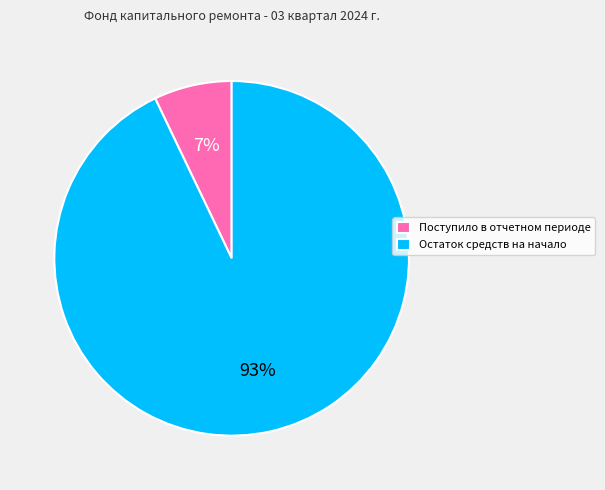

True or false: Остаток средств на начало accounts for 86% of the total.

False